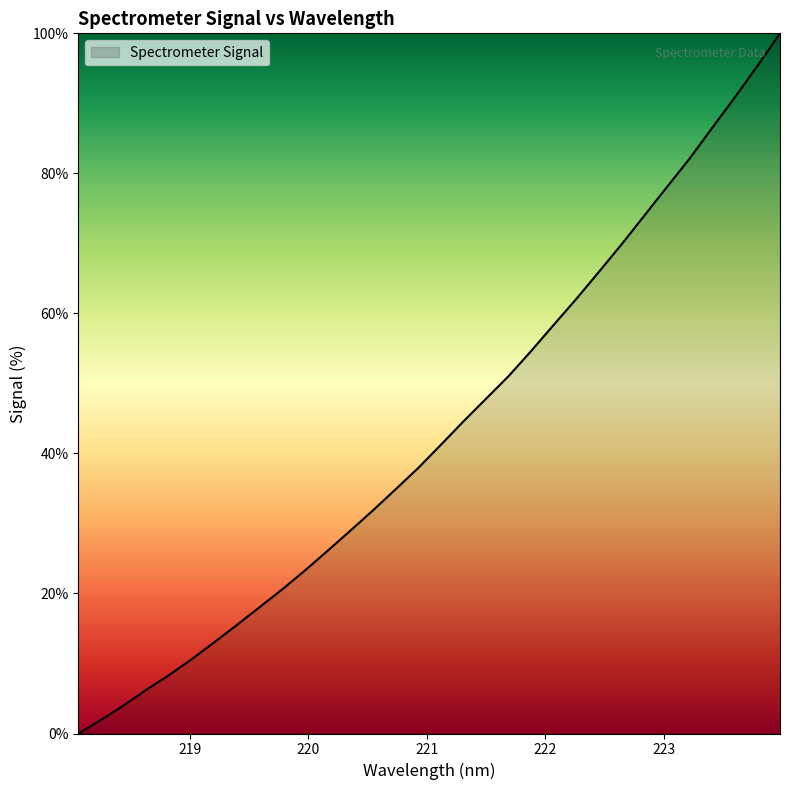

What is the greatest value displayed?

100.0